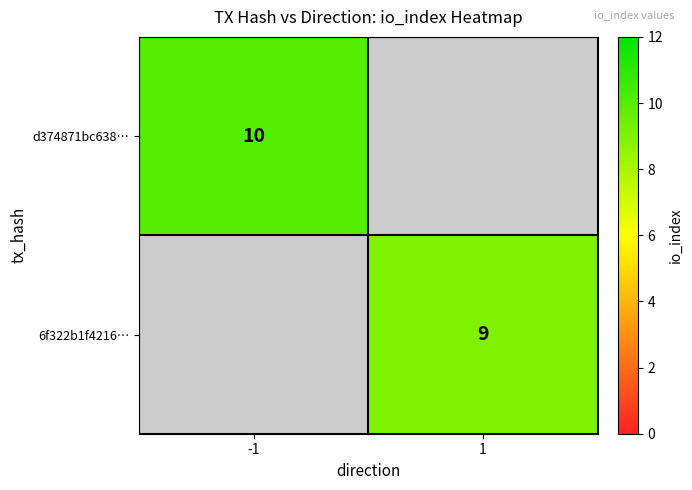

What is the greatest value displayed?

10.0